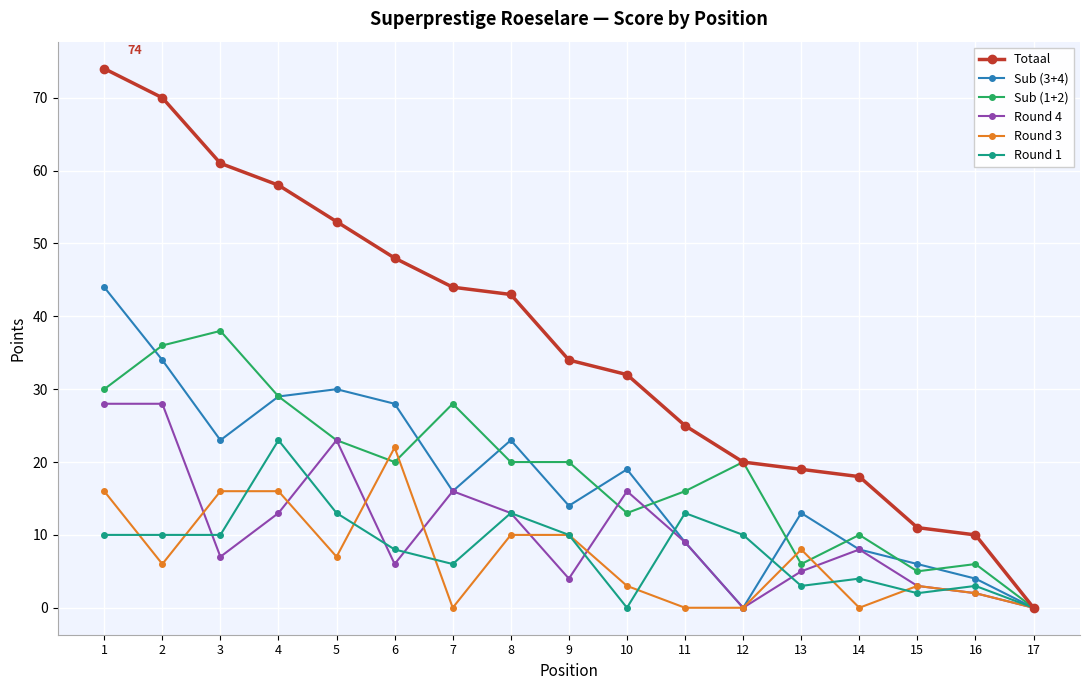

How many lines are shown in the chart?

6